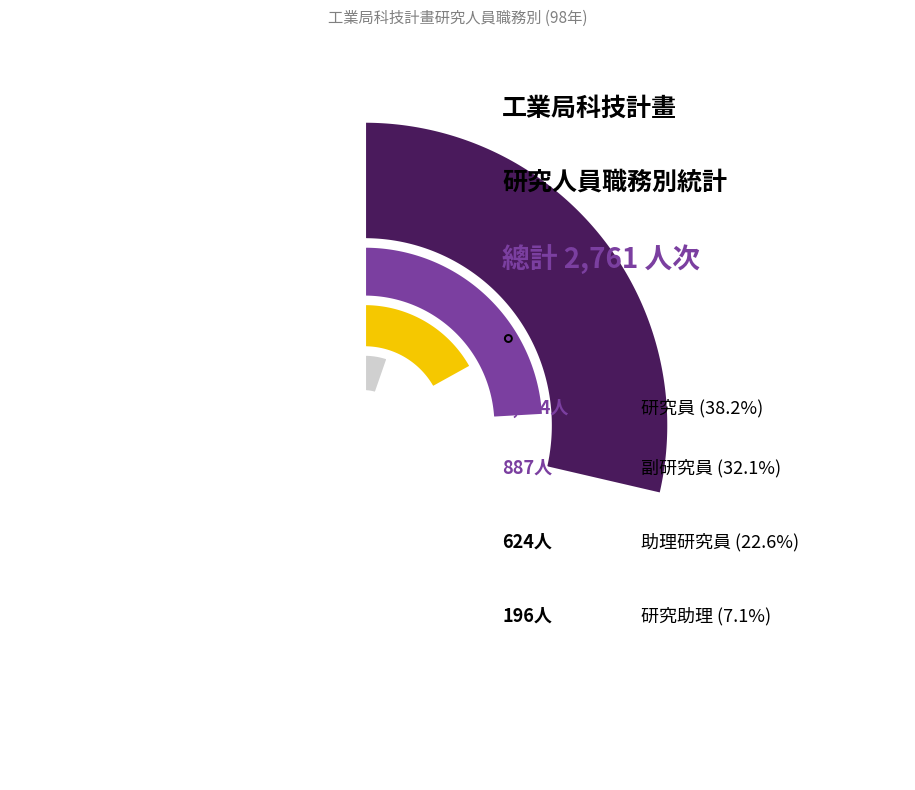

What is the ratio of the value at 助理研究員 to the value at 研究助理?

3.2